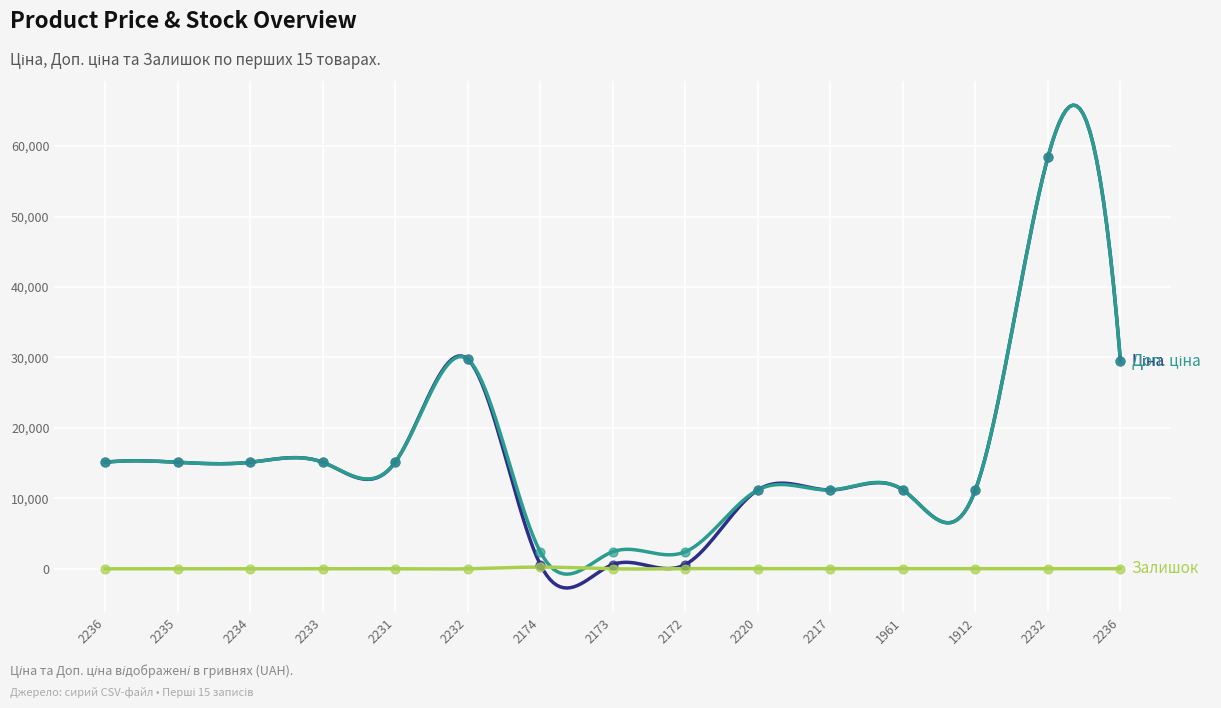

Which series has the largest Y range (max minus min)?

Ціна